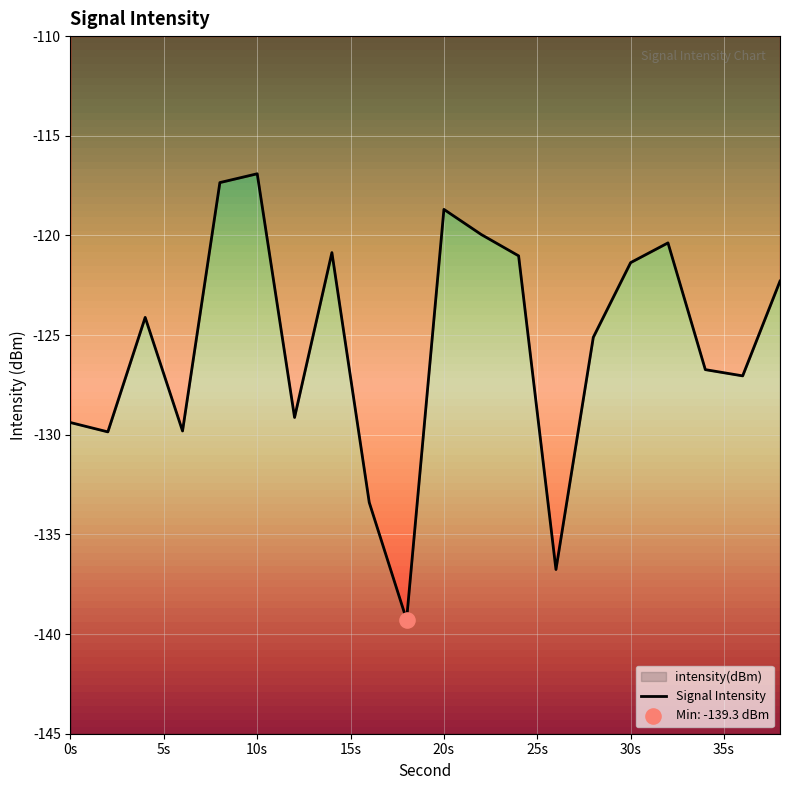

What is the change in value from 14 to 28?

-4.3